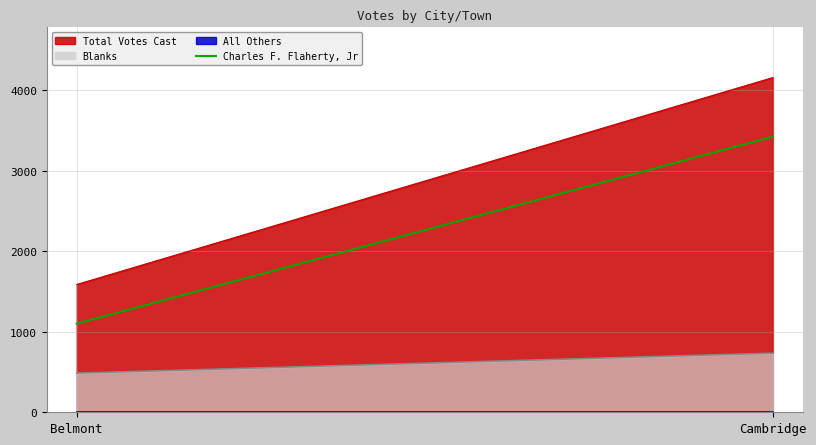

Rank the categories by value from highest to lowest.

Cambridge, Belmont